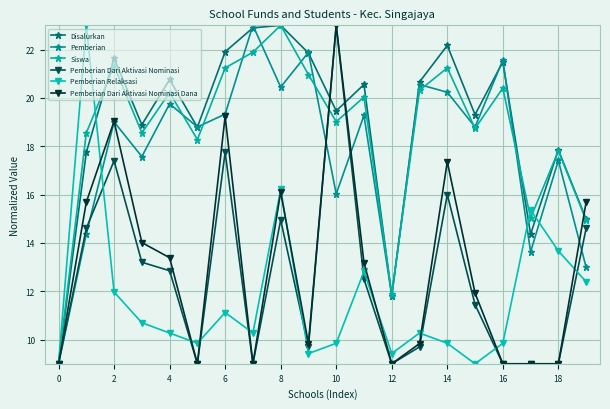

How many data points in Disalurkan are above 20?

10